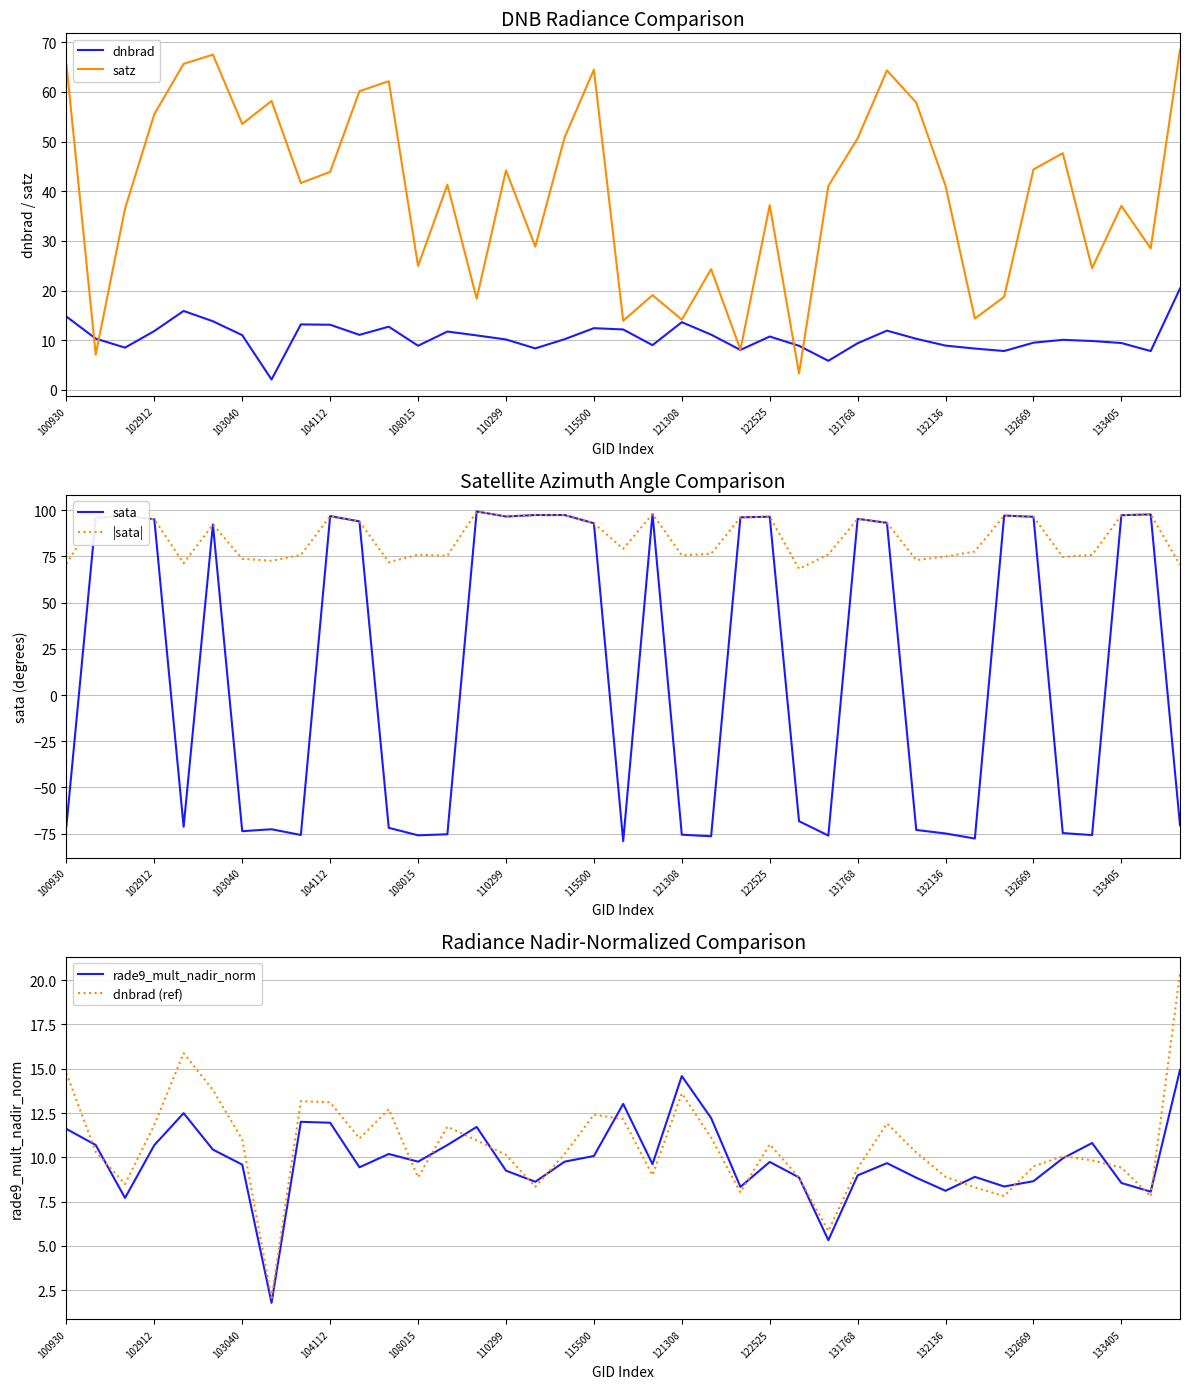

The value of dnbrad at 103040 is 6.6. True or false?

False